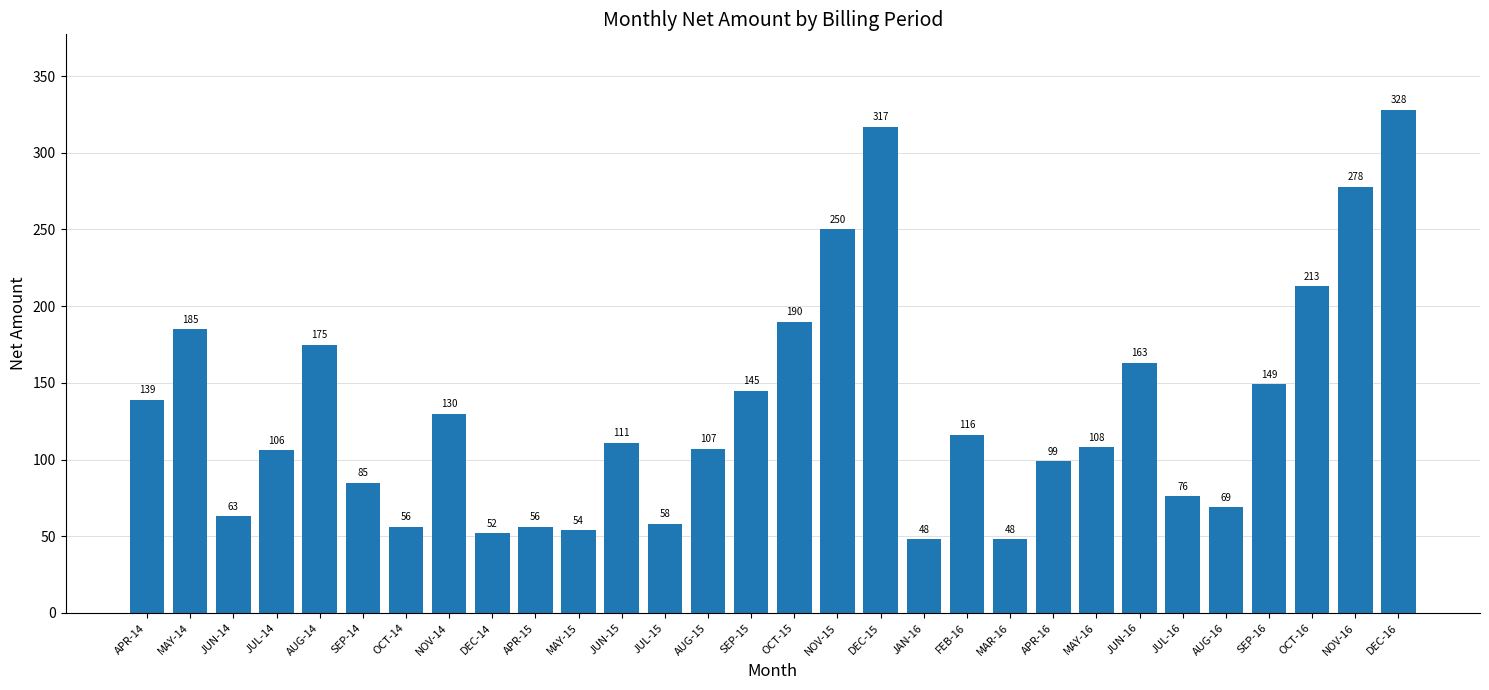

Reading right to left, list all the values displayed in this chart.

328	278	213	149	69	76	163	108	99	48	116	48	317	250	190	145	107	58	111	54	56	52	130	56	85	175	106	63	185	139